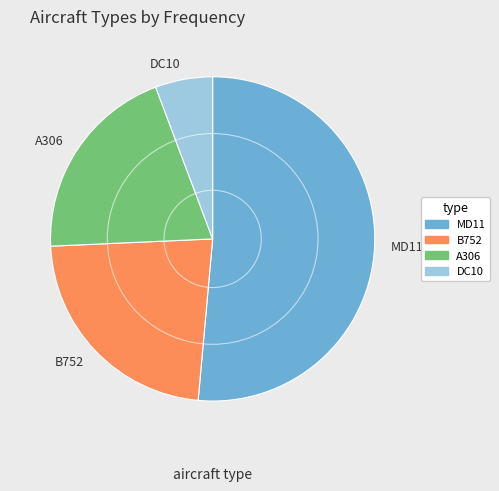

Combined, do MD11 and A306 account for over 50%?

Yes